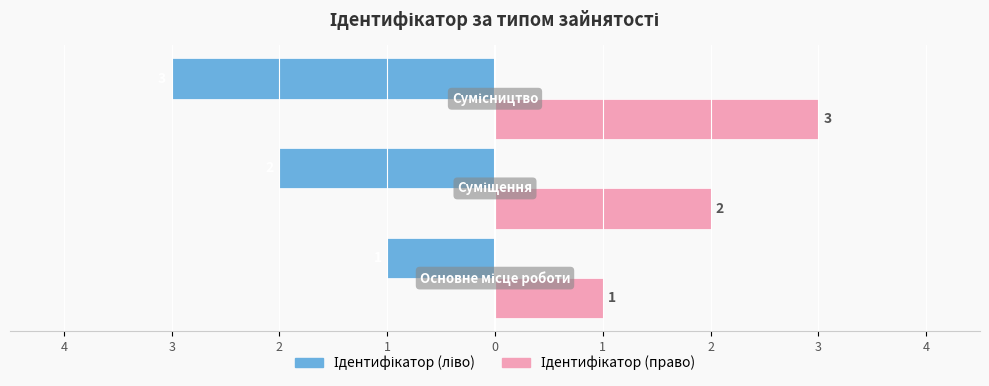

Reading left to right, transcribe all the data shown in this chart.

Ідентифікатор (ліво): -1	-2	-3
Ідентифікатор (право): 1	2	3